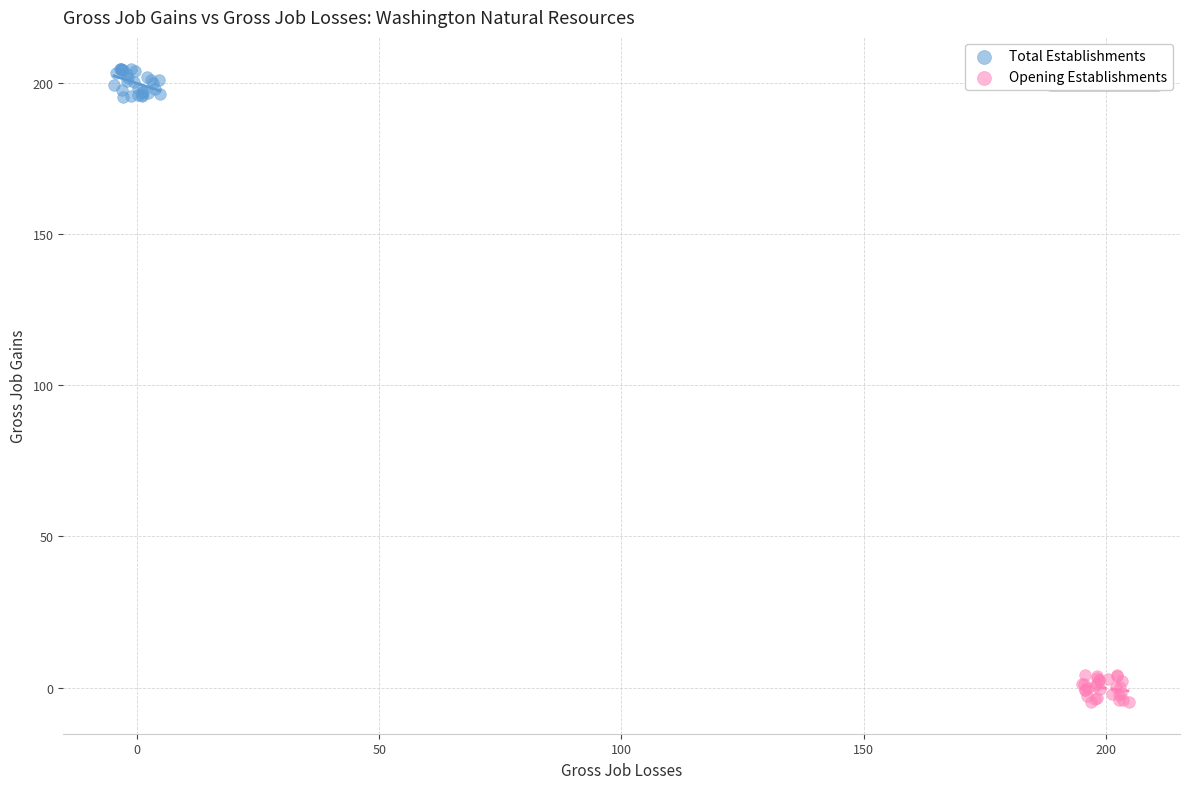

Which series contains the highest Y value?

Total Establishments